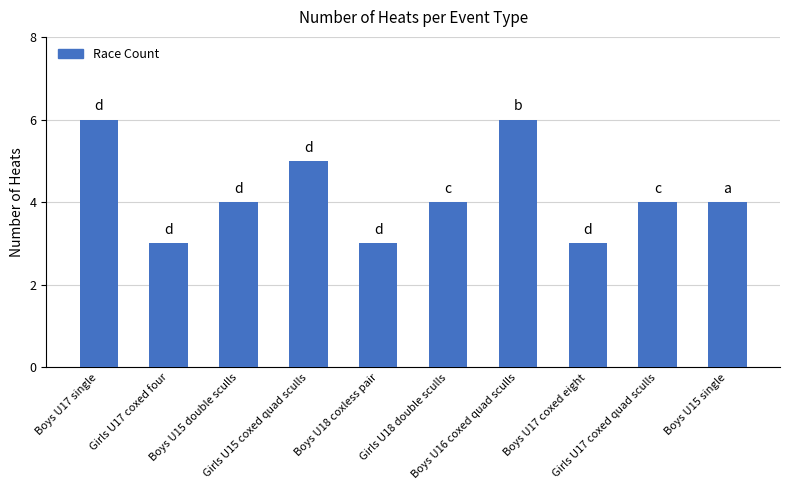

Reading left to right, list all the values displayed in this chart.

6	3	4	5	3	4	6	3	4	4